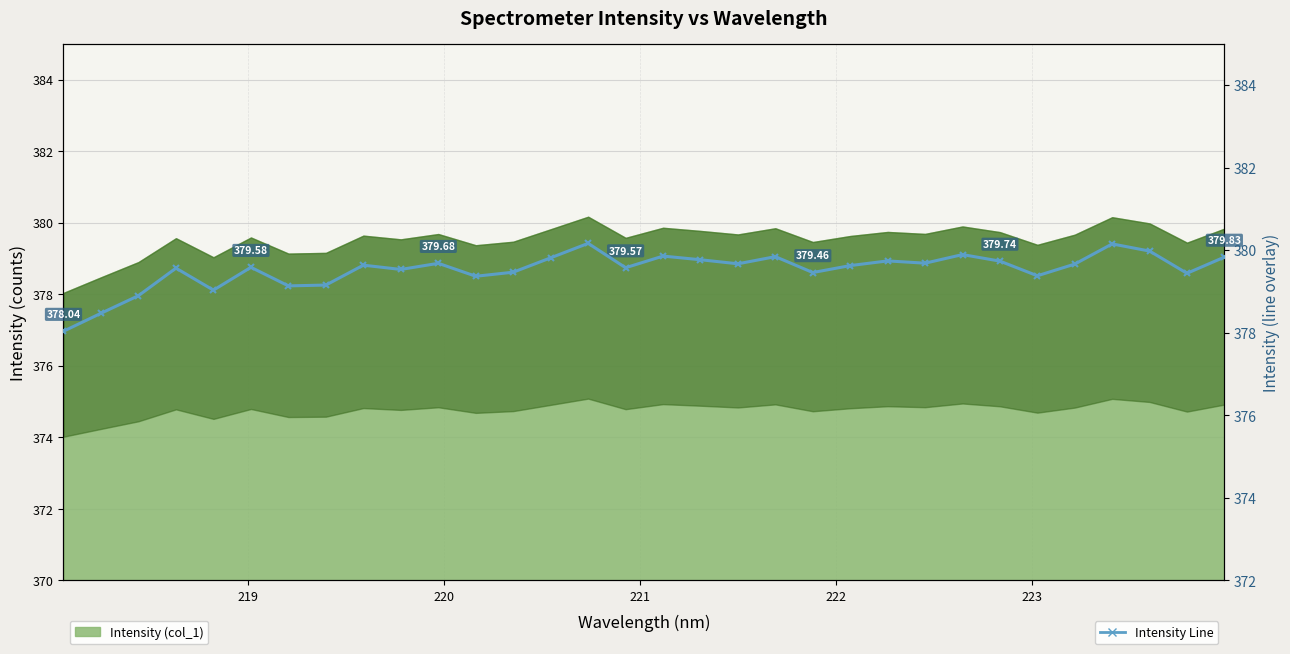

Reading left to right, list all the values displayed in this chart.

378.0	378.5	378.9	379.6	379.0	379.6	379.1	379.2	379.6	379.5	379.7	379.4	379.5	379.8	380.2	379.6	379.9	379.8	379.7	379.8	379.5	379.6	379.7	379.7	379.9	379.7	379.4	379.7	380.2	380.0	379.4	379.8